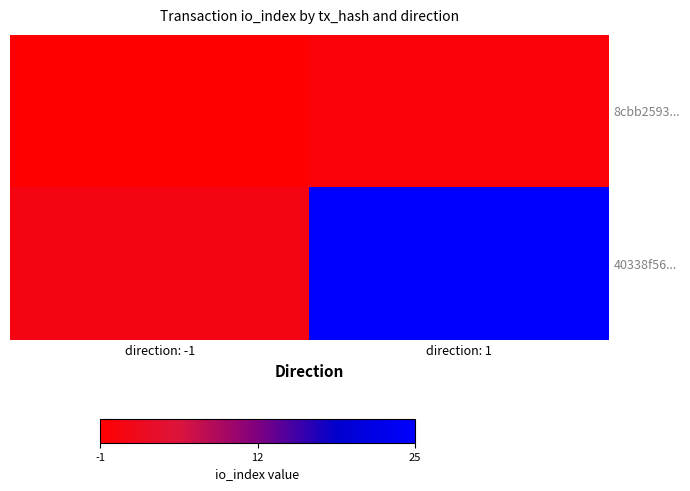

List the series in order of their overall mean, highest first.

40338f56..., 8cbb2593...